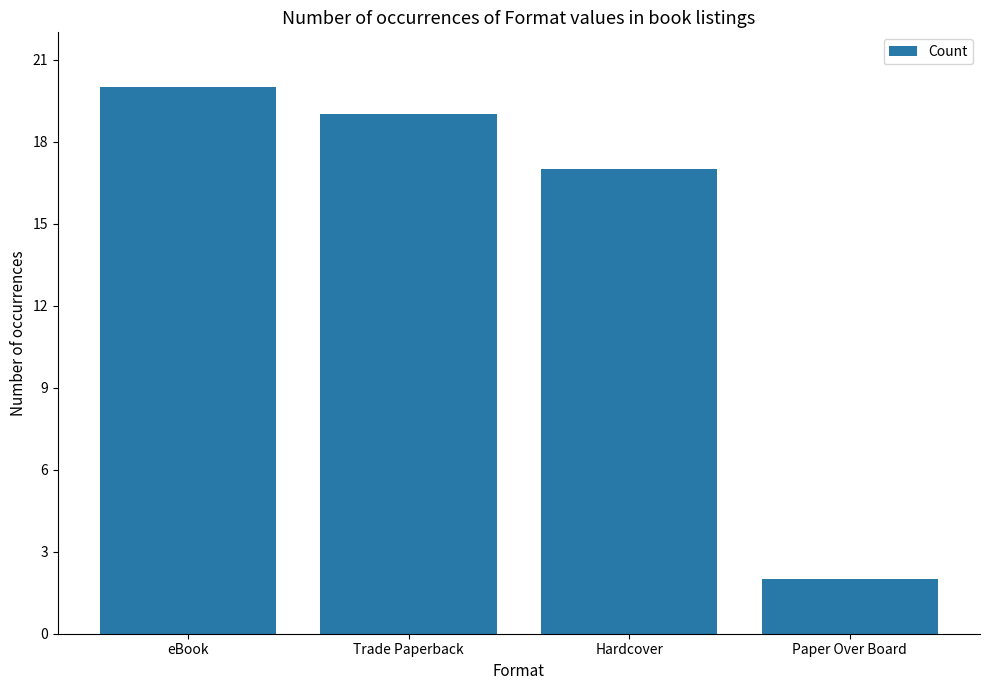

List the labels in order of value, largest first.

eBook, Trade Paperback, Hardcover, Paper Over Board